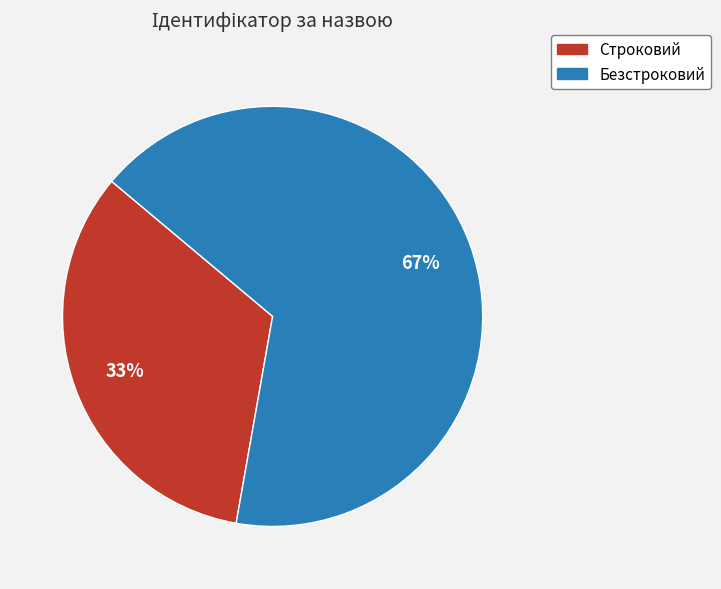

How many slices are in this pie chart?

2